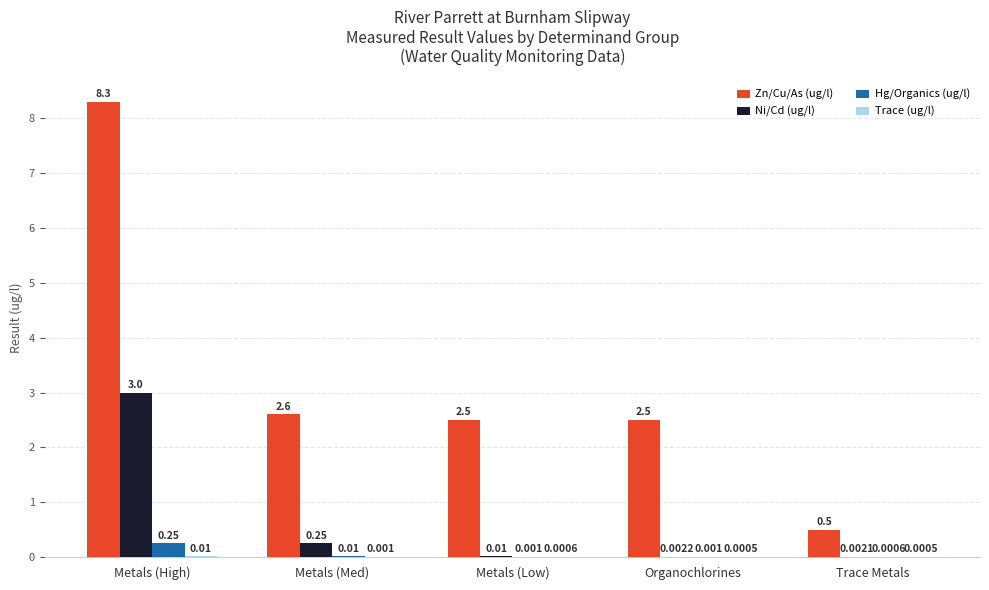

What is the total value across all series at Metals (High)?

11.6